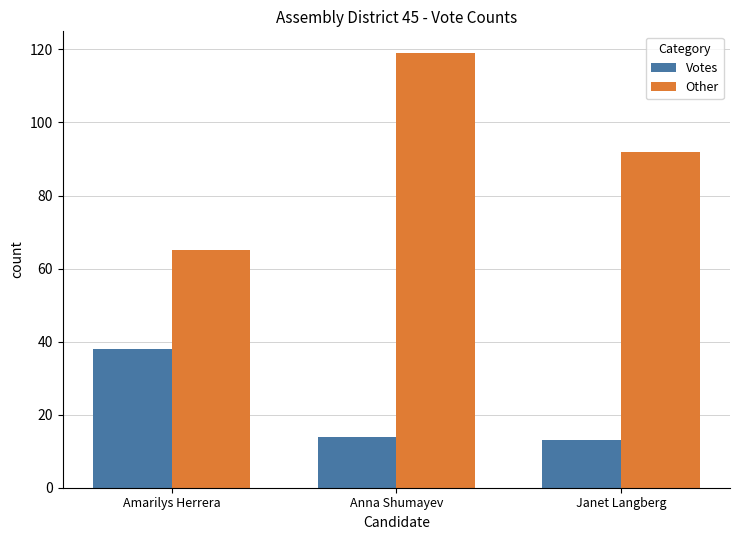

Reading right to left, what are all the values shown in this chart?

Votes: Janet Langberg=13	Anna Shumayev=14	Amarilys Herrera=38
Other: Janet Langberg=92	Anna Shumayev=119	Amarilys Herrera=65